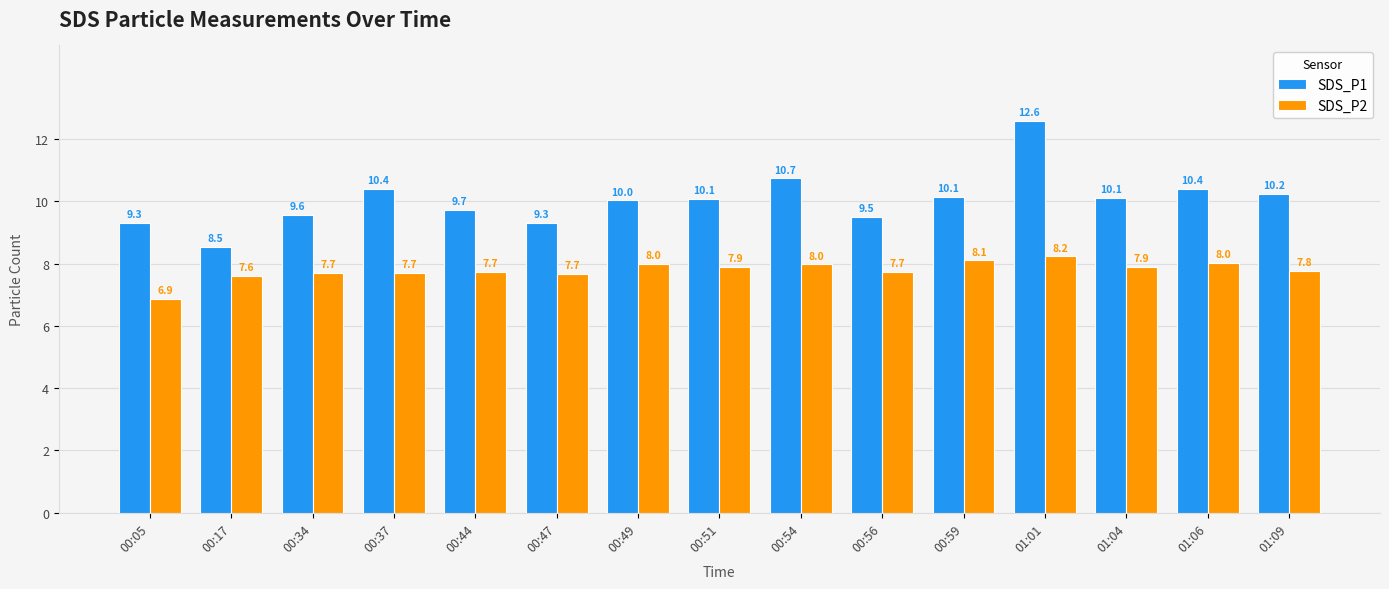

Which series has the largest range (max minus min)?

SDS_P1